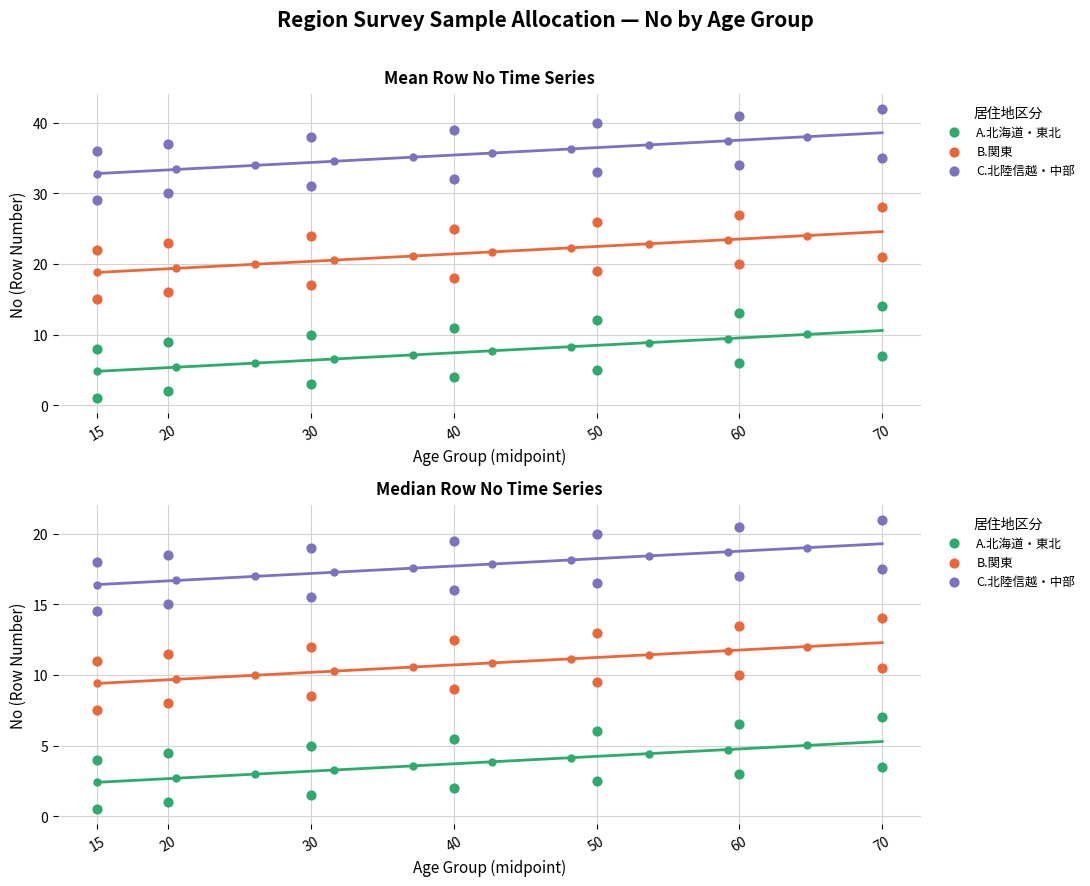

Is the value of C.北陸信越・中部 at 60 greater than the value of B.関東 at 70?

Yes